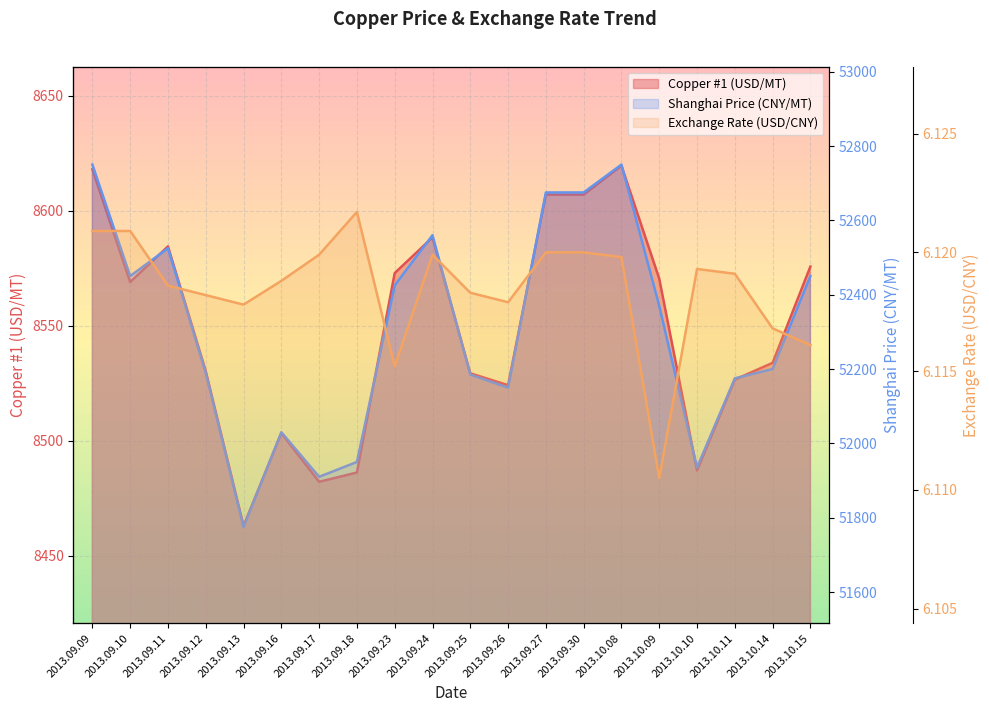

The value of Shanghai Price (CNY/MT) at 2013.09.23 is 52425.0. True or false?

True